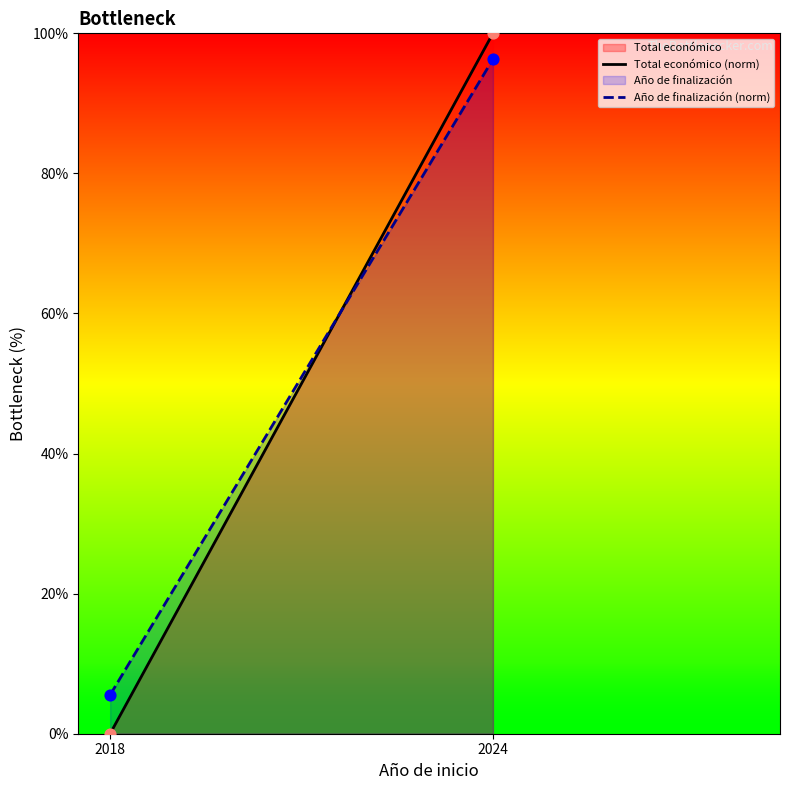

Which series reaches the minimum Y coordinate?

Total económico (norm)